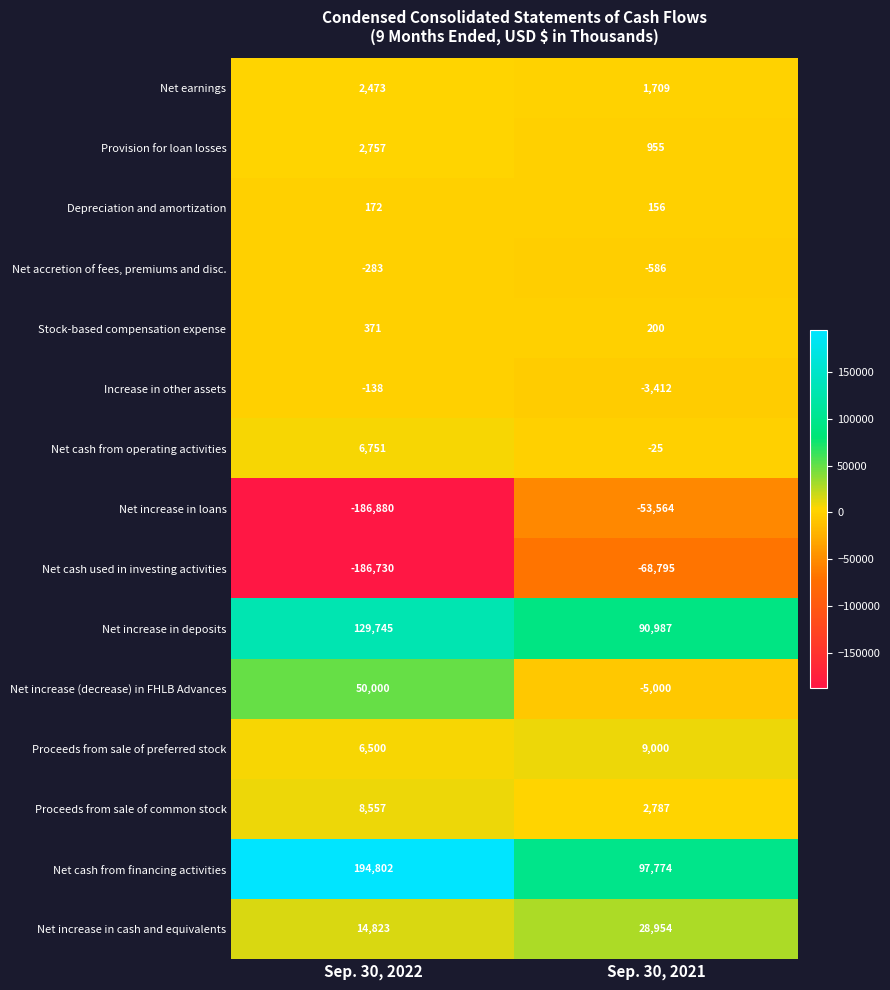

At Sep. 30, 2021, list the series in order from largest to smallest.

Net cash from financing activities, Net increase in deposits, Net increase in cash and equivalents, Proceeds from sale of preferred stock, Proceeds from sale of common stock, Net earnings, Provision for loan losses, Stock-based compensation expense, Depreciation and amortization, Net cash from operating activities, Net accretion of fees, premiums and disc., Increase in other assets, Net increase (decrease) in FHLB Advances, Net increase in loans, Net cash used in investing activities